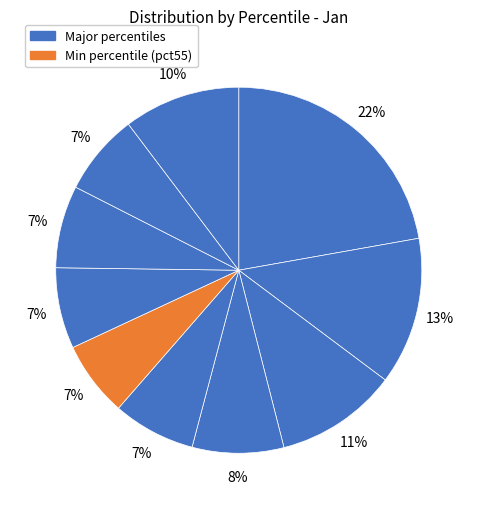

How many segments does this pie chart have?

10